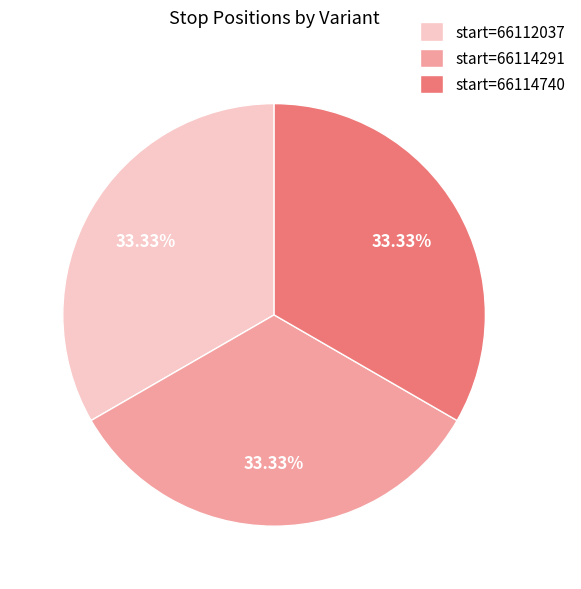

Is there any slice that represents more than half of the pie?

No